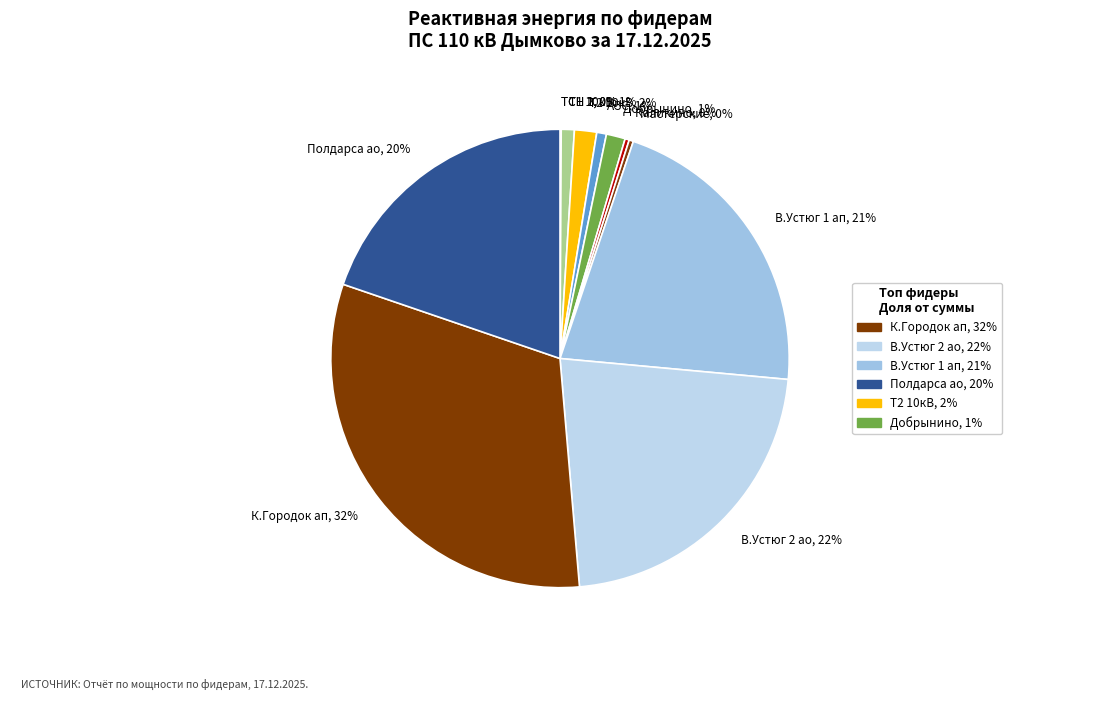

True or false: К.Городок ап, 32% accounts for 32% of the total.

True